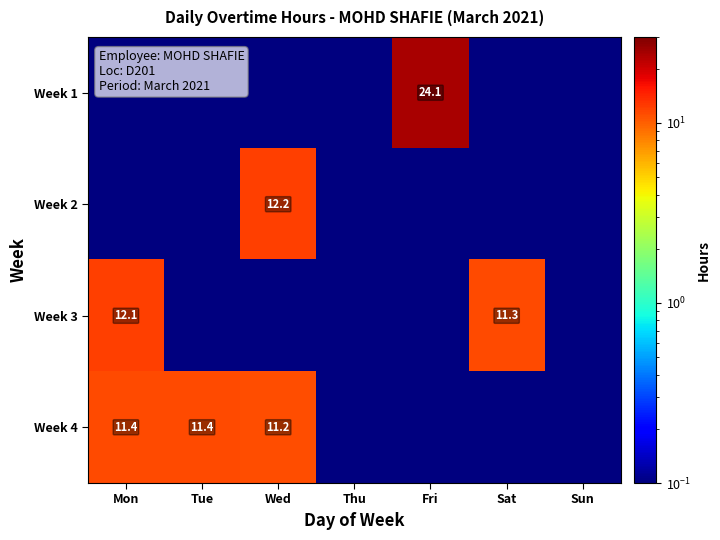

At which category is the sum across all series the highest?

Fri